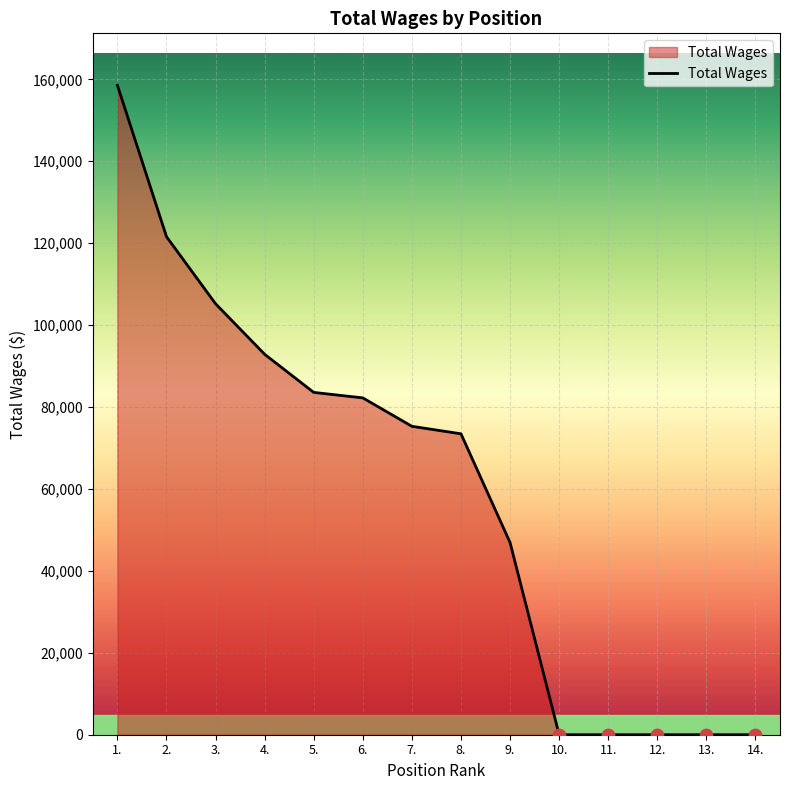

Which has a higher value, 7. or 12.?

7.